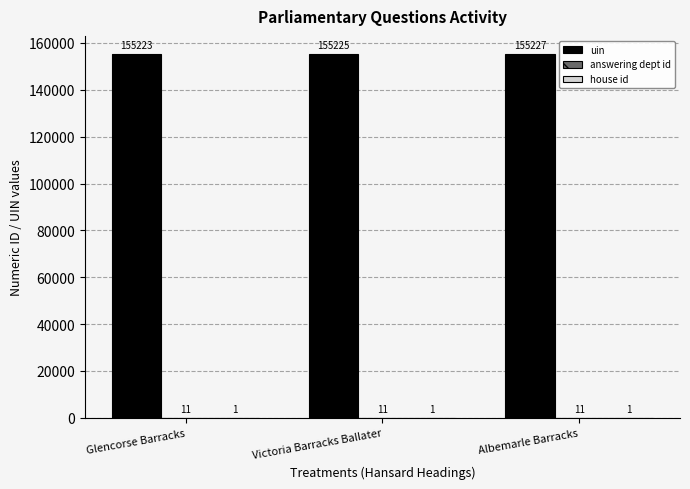

What is the sum of the uin values at Victoria Barracks Ballater and Glencorse Barracks?

310448